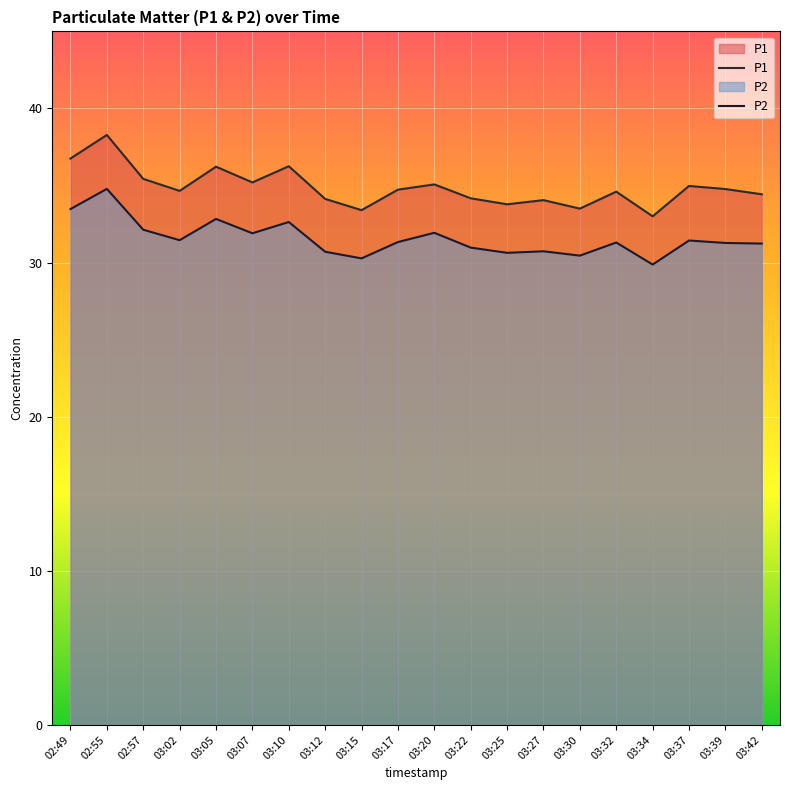

List the series in order of their peak value, highest first.

P1, P2